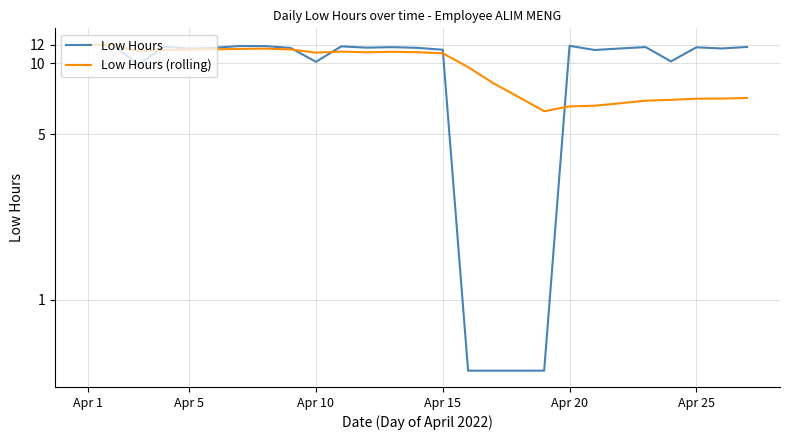

List the series in order of their peak value, lowest first.

Low Hours, Low Hours (rolling)